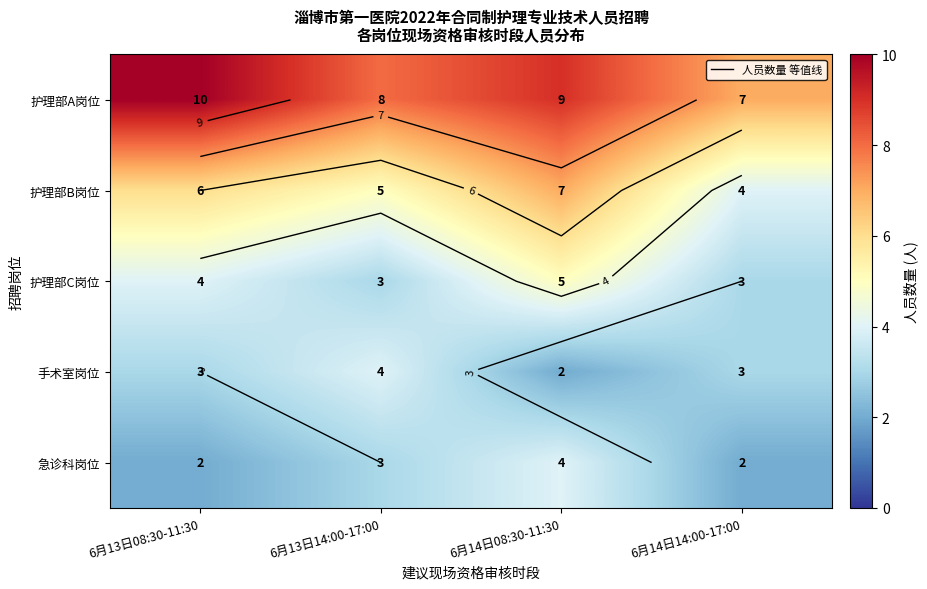

Which category has the highest value across all series?

6月13日08:30-11:30